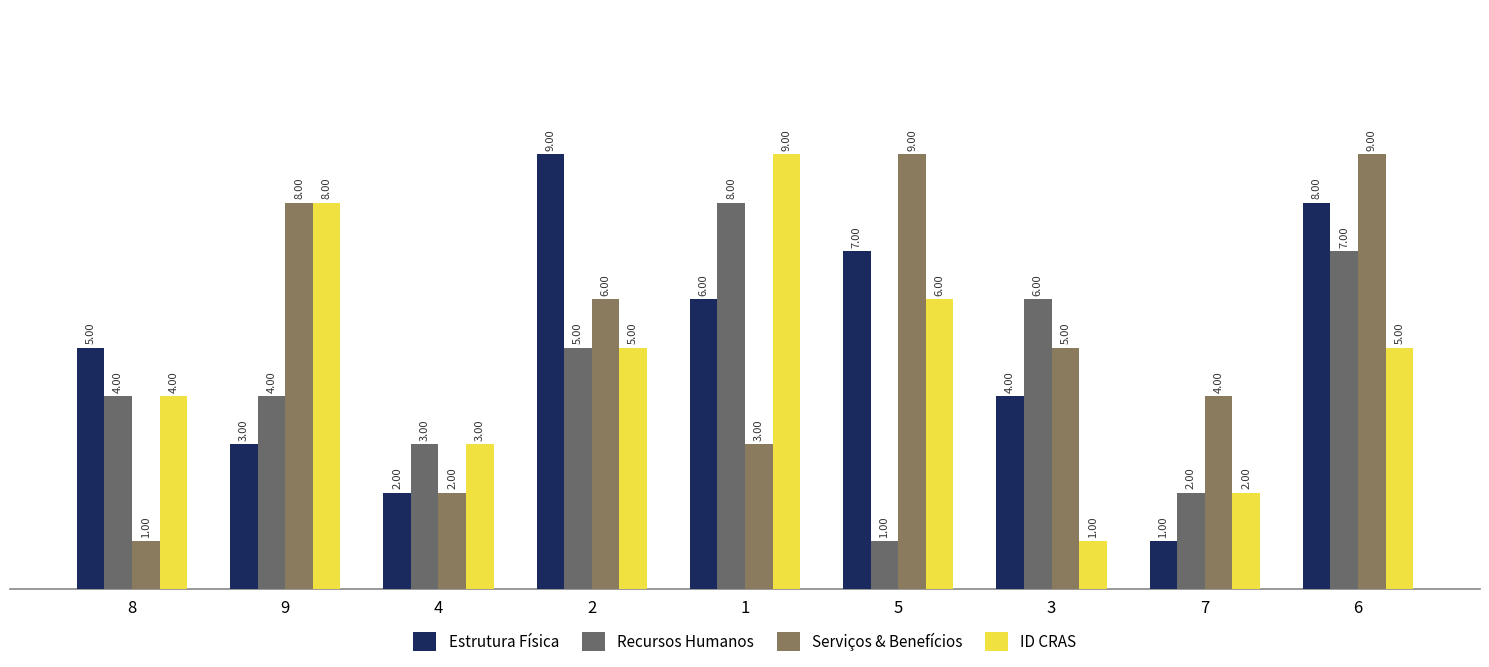

At how many categories does at least one series exceed 1?

9